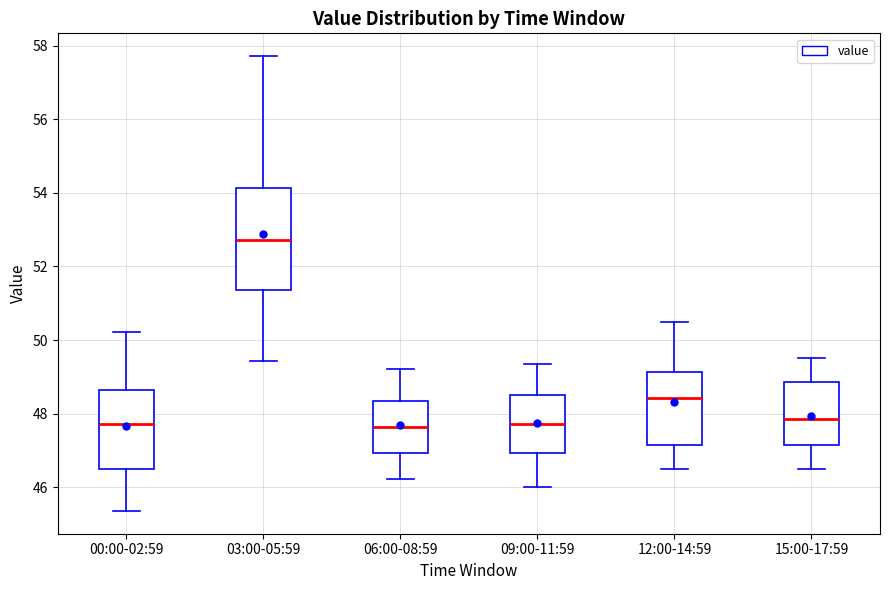

Reading left to right, read every box against the y-axis: the position of its median line, the range the box covers, and the ends of its whiskers. The values are not printed on the chart, so give them approximately, as read against the axis.

00:00-02:59: median 47.8, box 46.6 to 48.6, whiskers 45.4 to 50.2
03:00-05:59: median 52.8, box 51.4 to 54.2, whiskers 49.4 to 57.8
06:00-08:59: median 47.6, box 47.0 to 48.4, whiskers 46.2 to 49.2
09:00-11:59: median 47.8, box 47.0 to 48.6, whiskers 46.0 to 49.4
12:00-14:59: median 48.4, box 47.2 to 49.2, whiskers 46.6 to 50.6
15:00-17:59: median 47.8, box 47.2 to 48.8, whiskers 46.6 to 49.6